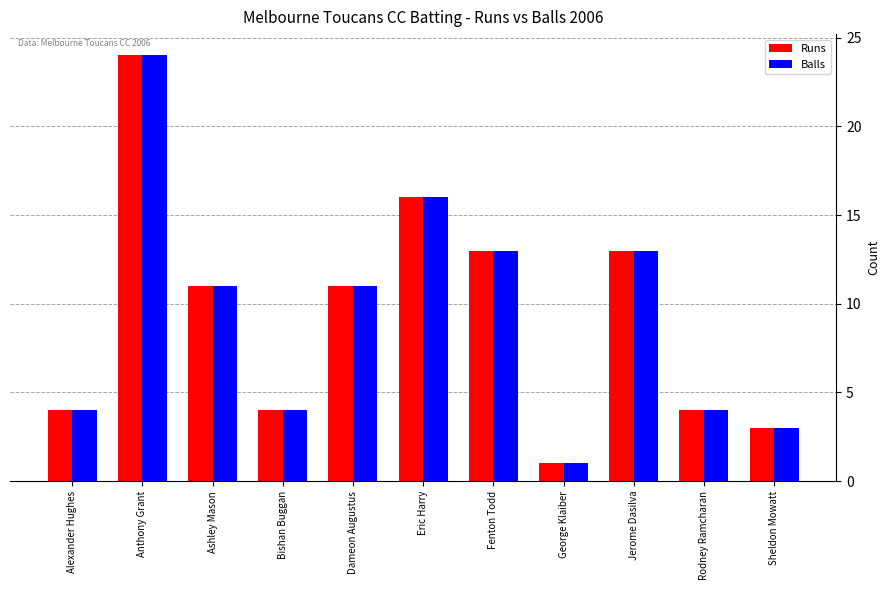

What is the approximate value of Runs at Eric Harry, to the nearest 5?

15